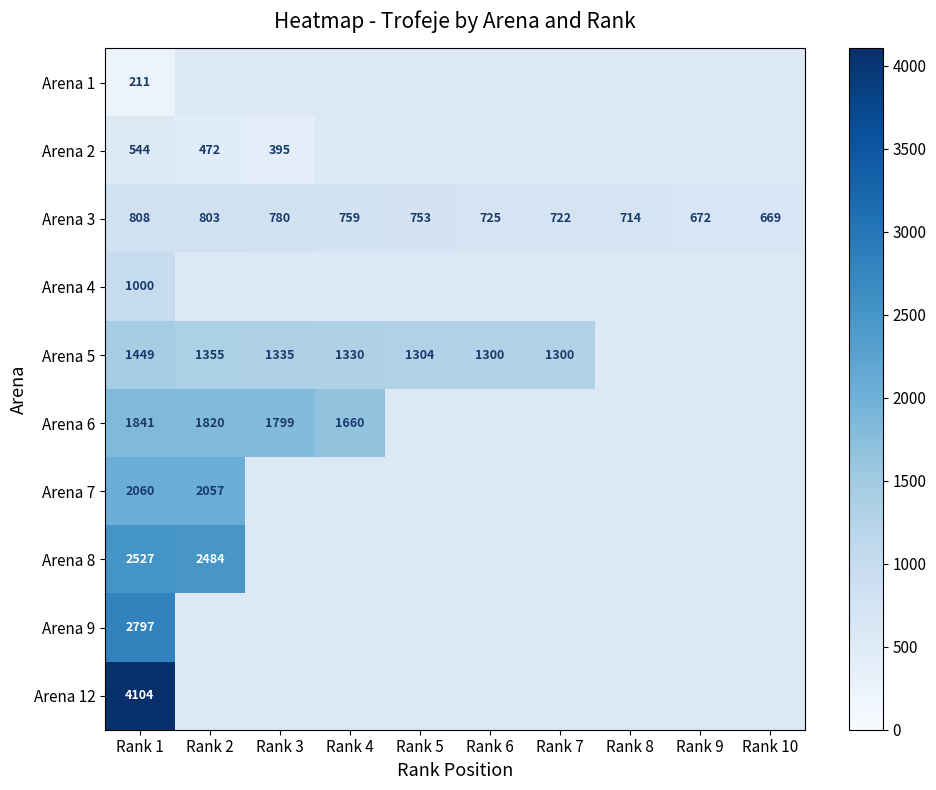

What is the minimum value for Arena 3?

669